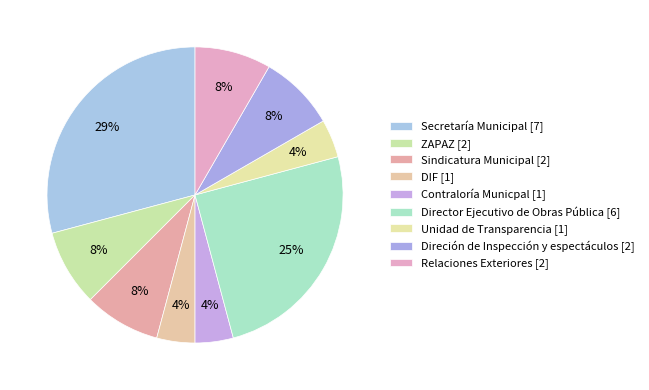

How many segments does this pie chart have?

9